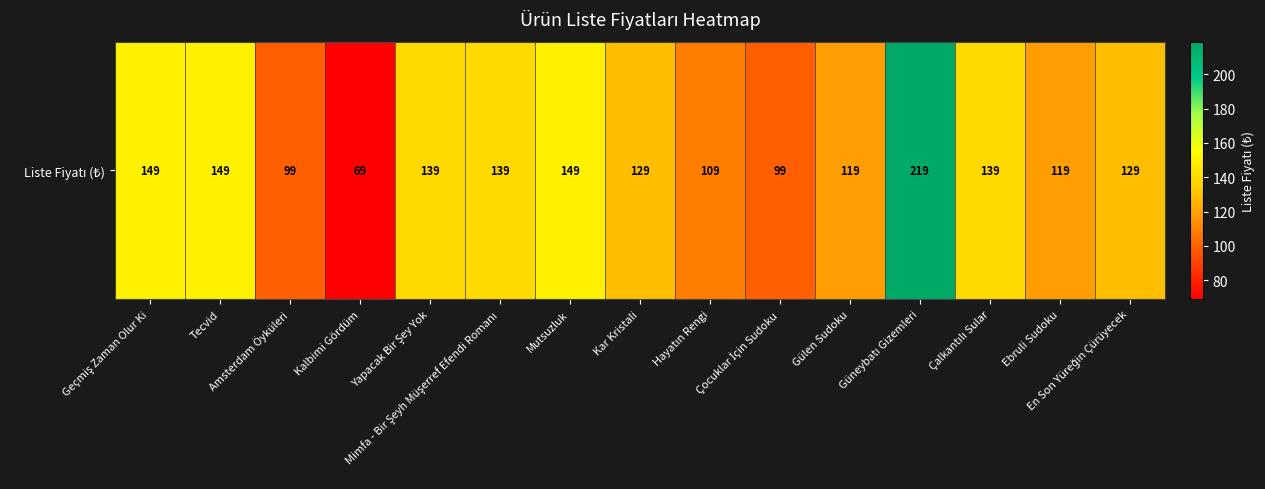

Reading right to left, list all the values displayed in this chart.

129	119	139	219	119	99	109	129	149	139	139	69	99	149	149